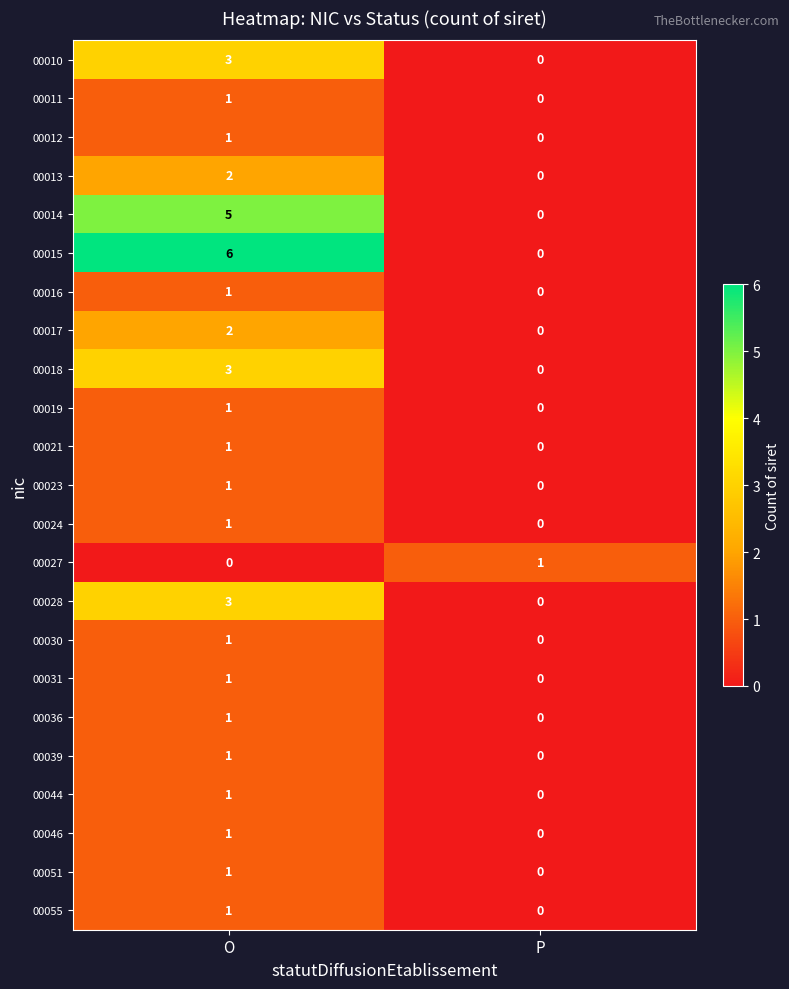

True or false: 00028 has a value of 1 at O.

False